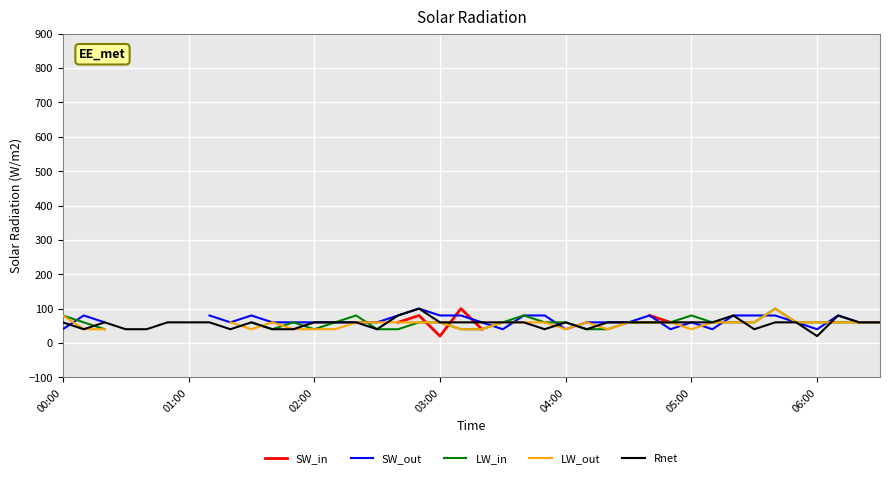

At which category is the sum across all series the highest?

34